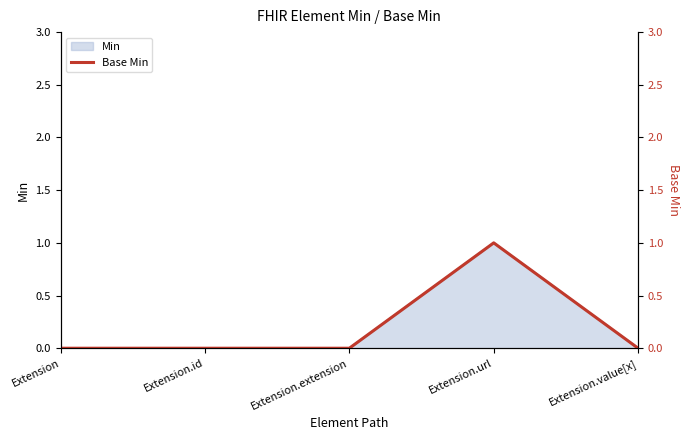

How many positive values are there?

1